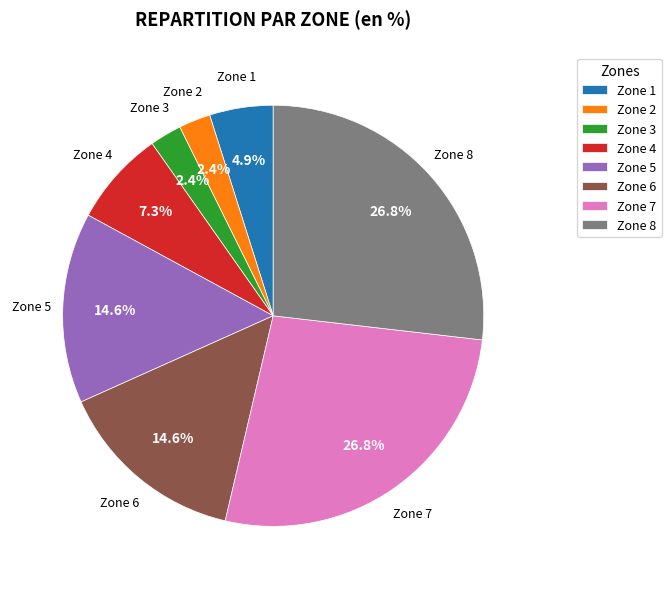

How many segments does this pie chart have?

8